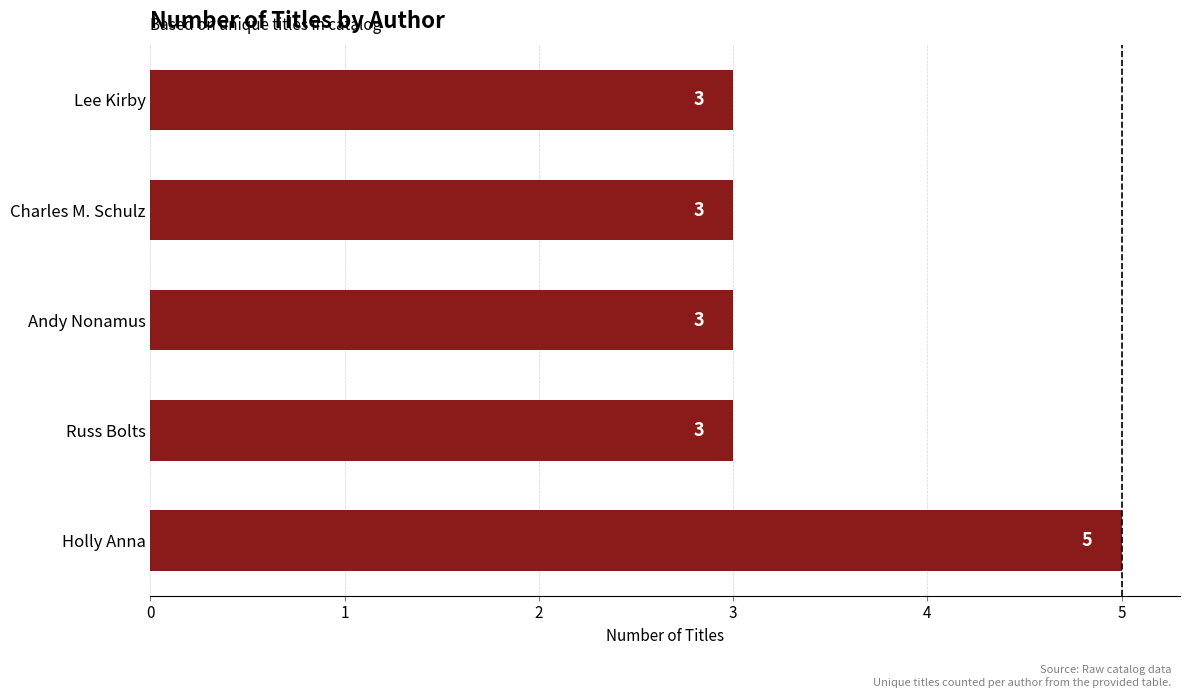

Is it true that the value at Lee Kirby is 1?

False